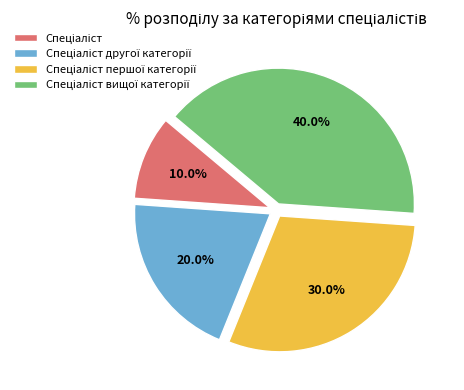

Is there any slice that represents more than half of the pie?

No